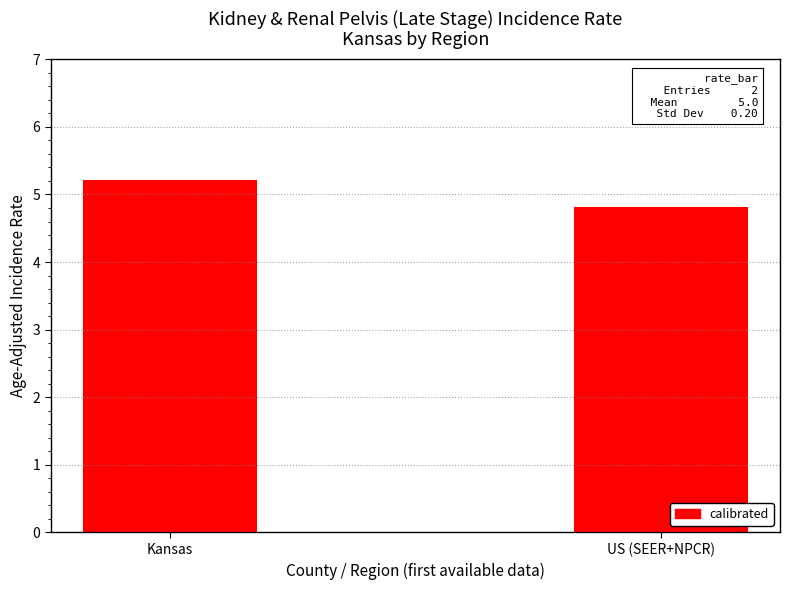

Count the number of categories in the chart.

2